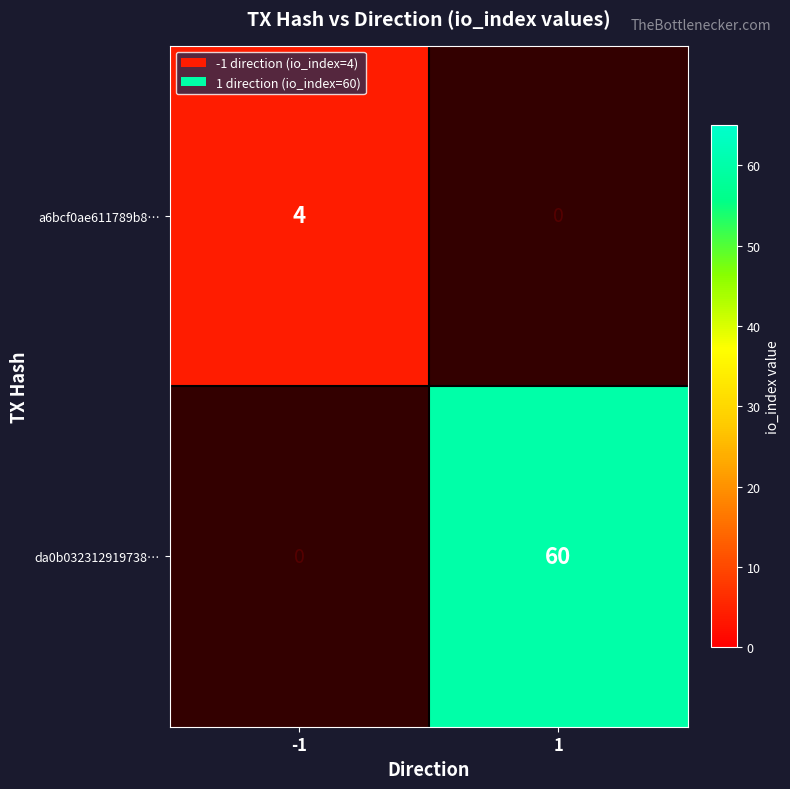

The value of a6bcf0ae611789b8… at -1 is 4. True or false?

True